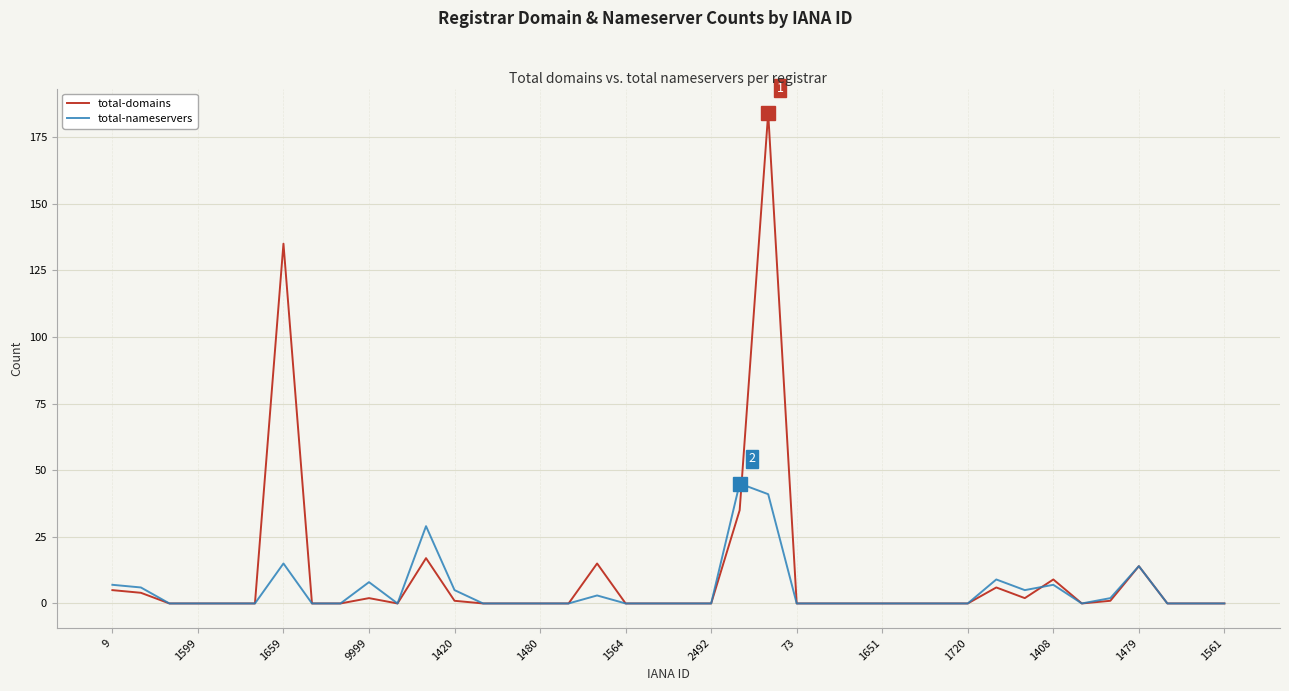

What is the maximum value shown in the chart?

184